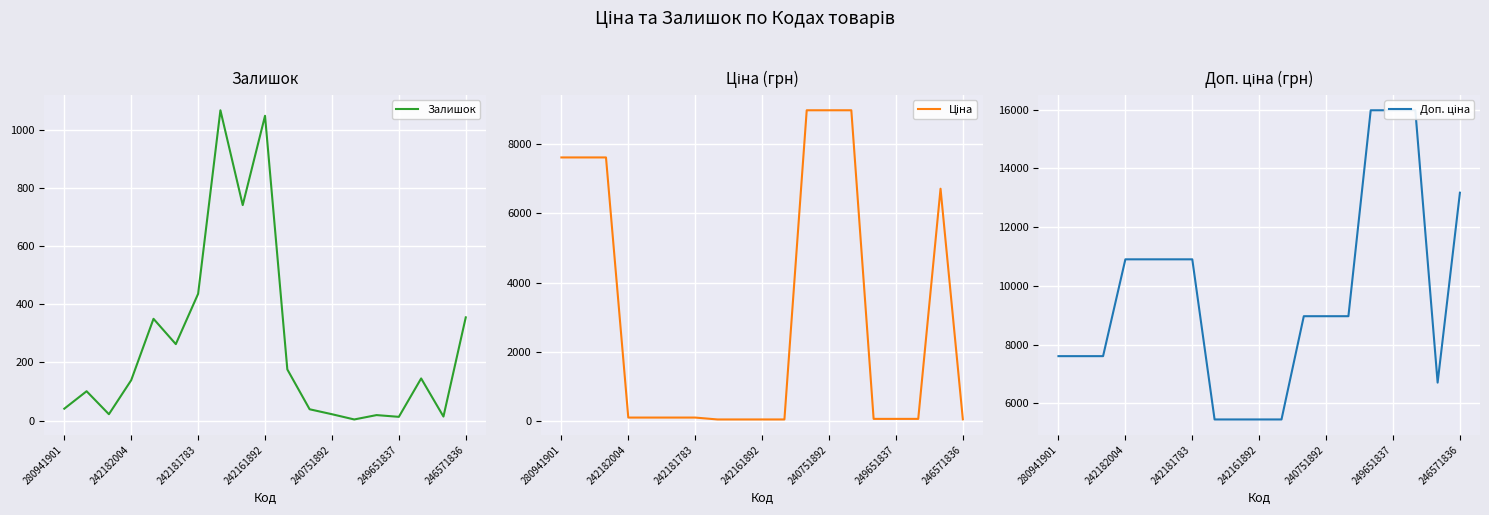

Where is the first local minimum for Доп. ціна?

17